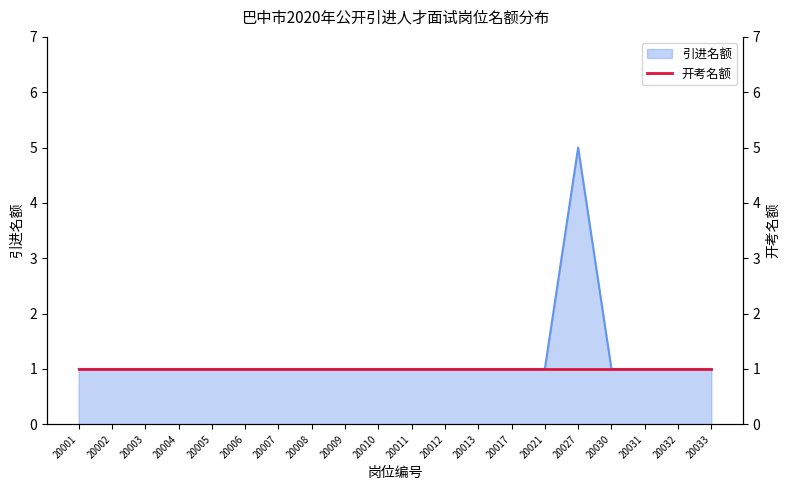

How many points are higher than both their immediate neighbors (excluding endpoints)?

1